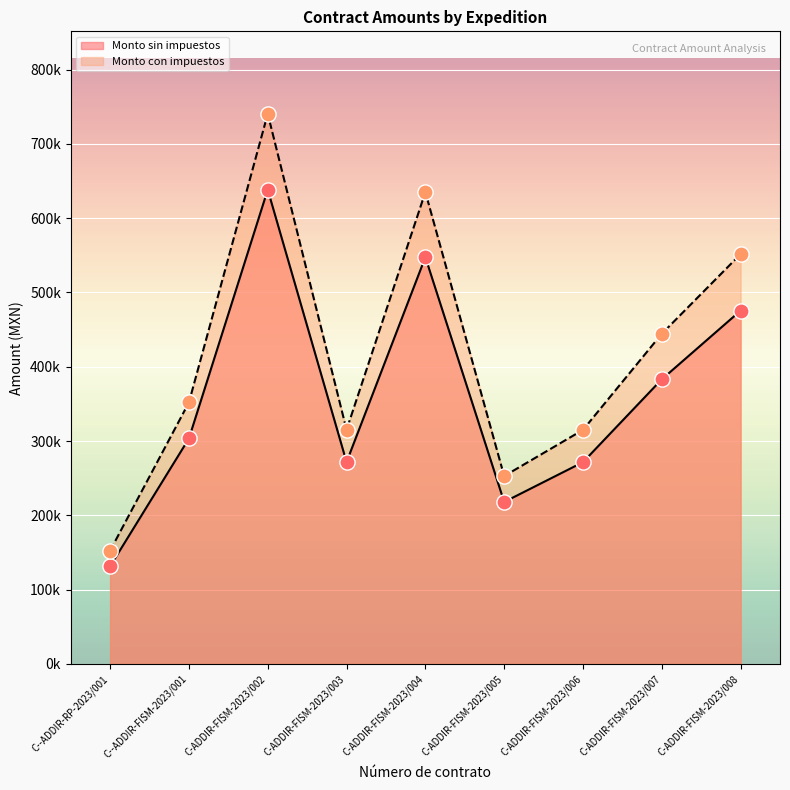

Which series reaches the maximum Y coordinate?

Monto con impuestos